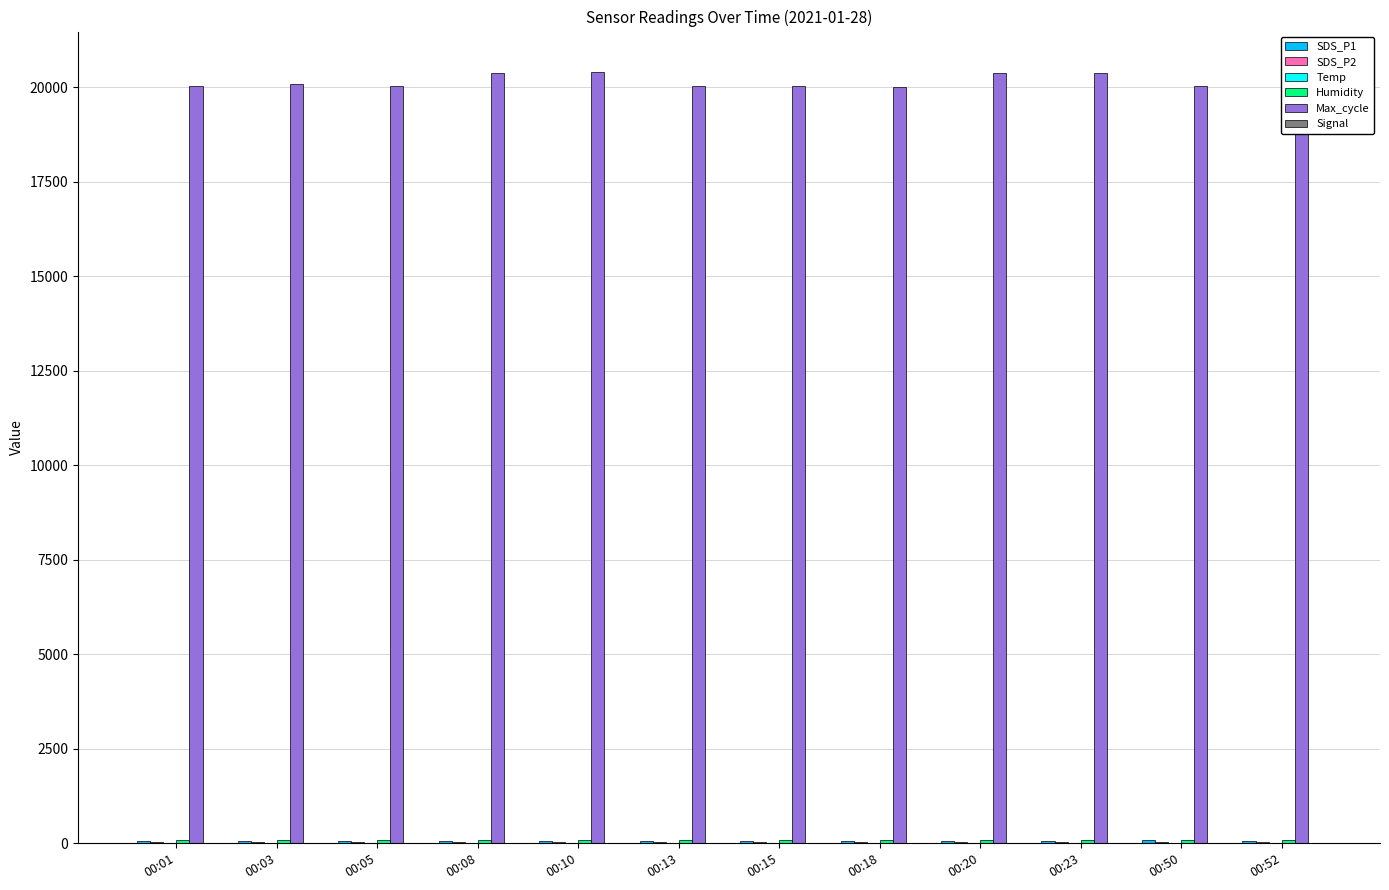

How many data points in Signal are less than -66?

6